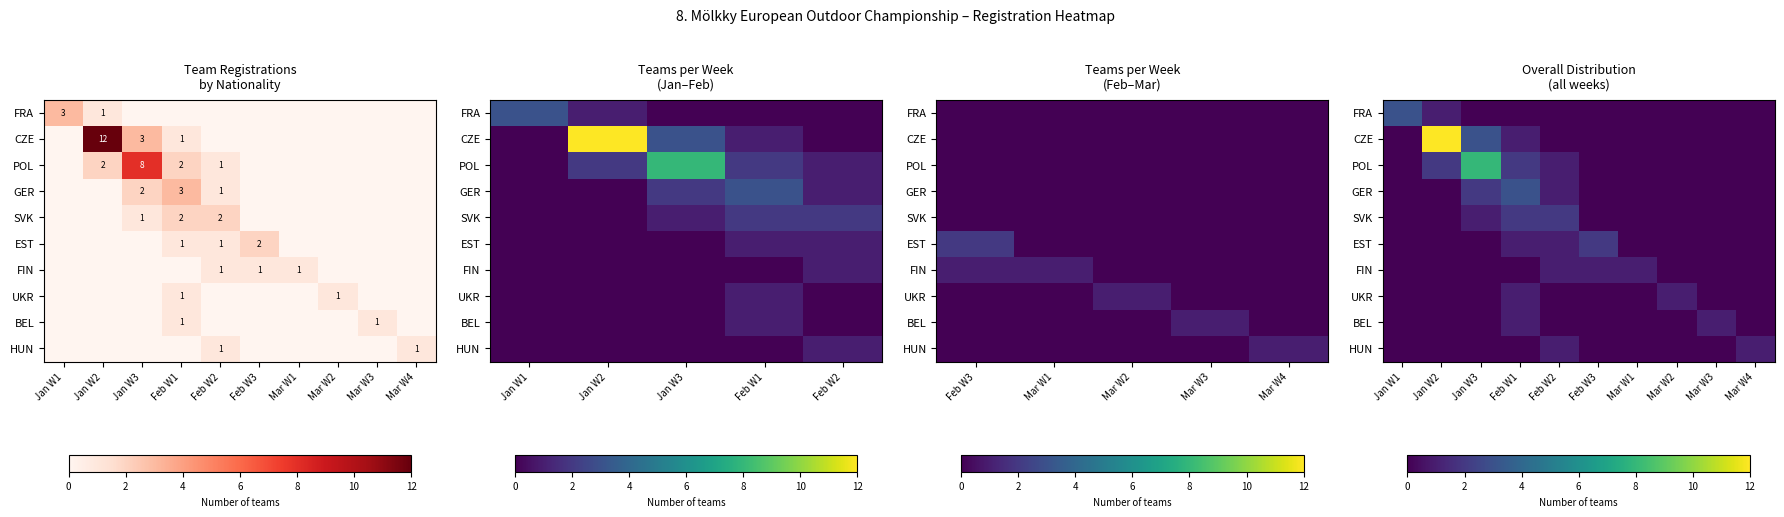

What is the total value across all series at Mar W4?

1